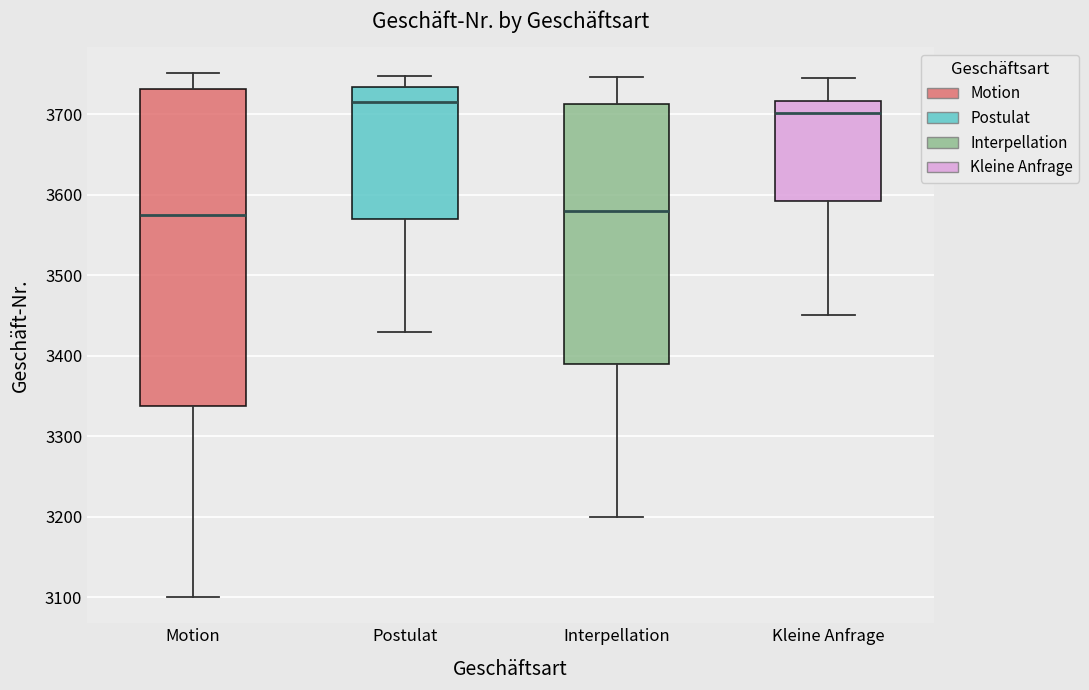

Where does the upper whisker of the box for Interpellation end on the y-axis? The values are not printed on the chart, so give them approximately, as read against the axis.

3750